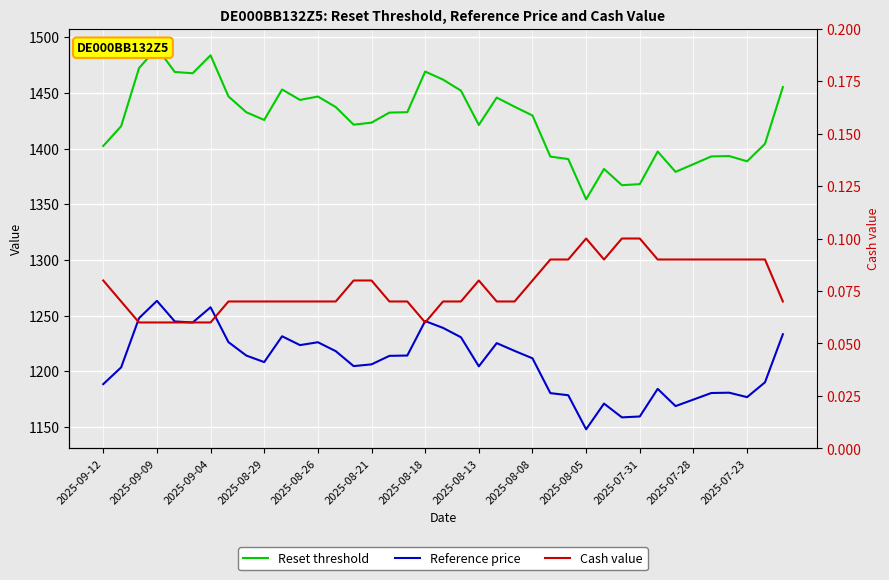

True or false: Reference price and Reset threshold cross at least once.

False